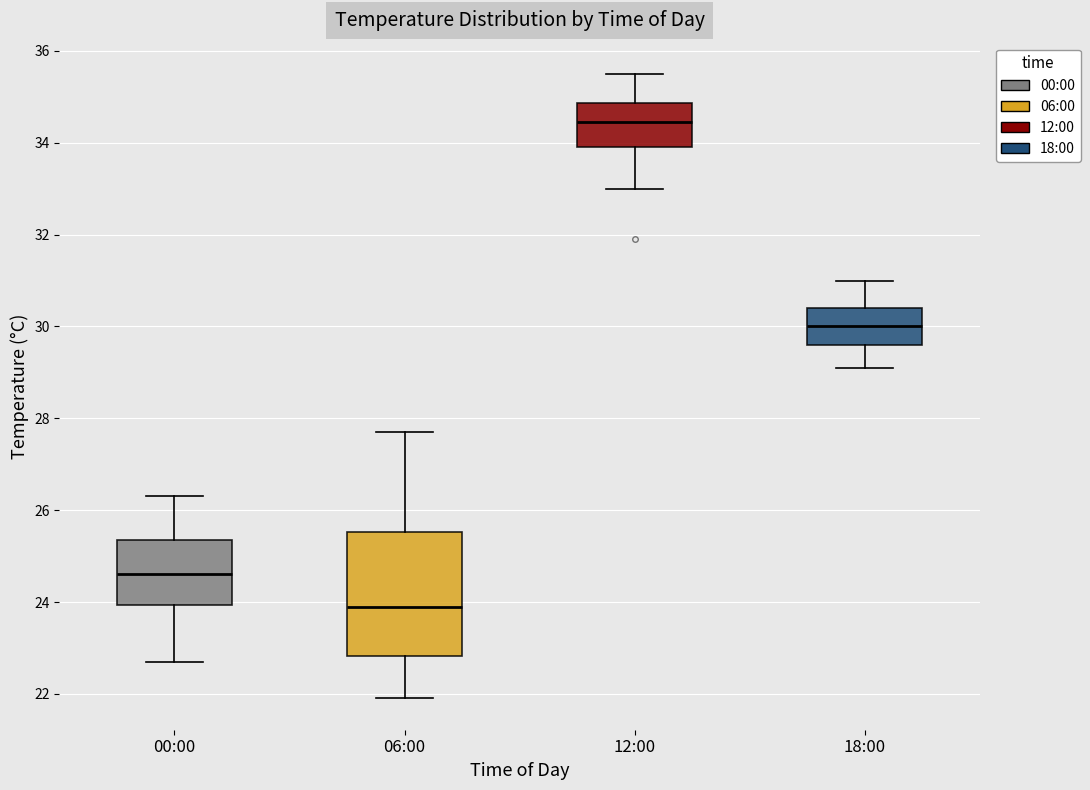

Reading left to right, transcribe this box plot: for each box, give where its median line is, the range the box spans, and where its two whiskers end, as read against the y-axis. The values are not printed on the chart, so give them approximately, as read against the axis.

00:00: median 24.6, box 24.0 to 25.4, whiskers 22.8 to 26.4
06:00: median 24.0, box 22.8 to 25.6, whiskers 22.0 to 27.8
12:00: median 34.4, box 34.0 to 34.8, whiskers 33.0 to 35.6
18:00: median 30.0, box 29.6 to 30.4, whiskers 29.2 to 31.0